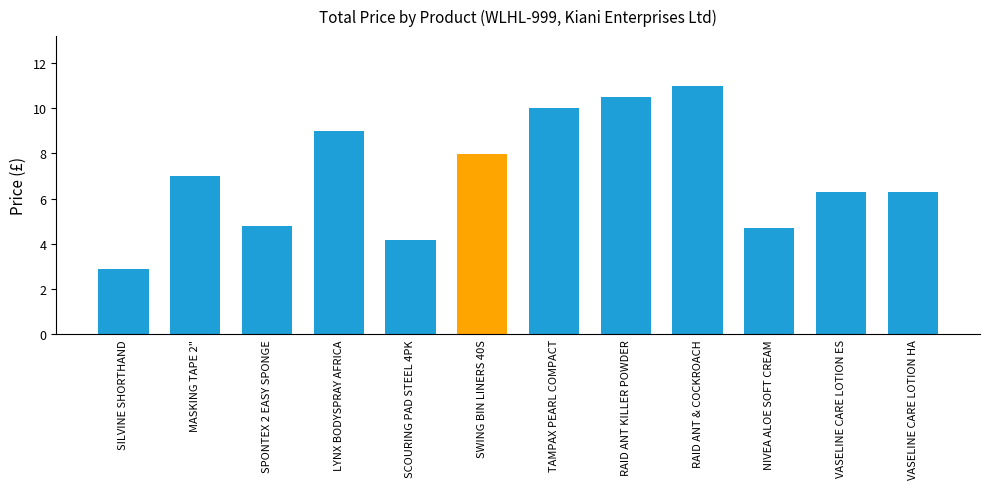

Reading left to right, what are all the values shown in this chart?

2.9	7.0	4.8	9.0	4.2	8.0	10.0	10.5	11.0	4.7	6.3	6.3